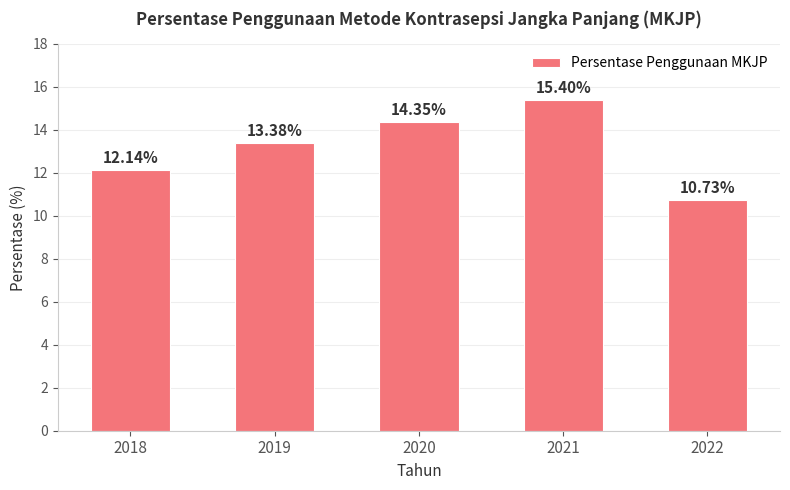

What is the difference between the maximum and second lowest values?

3.3